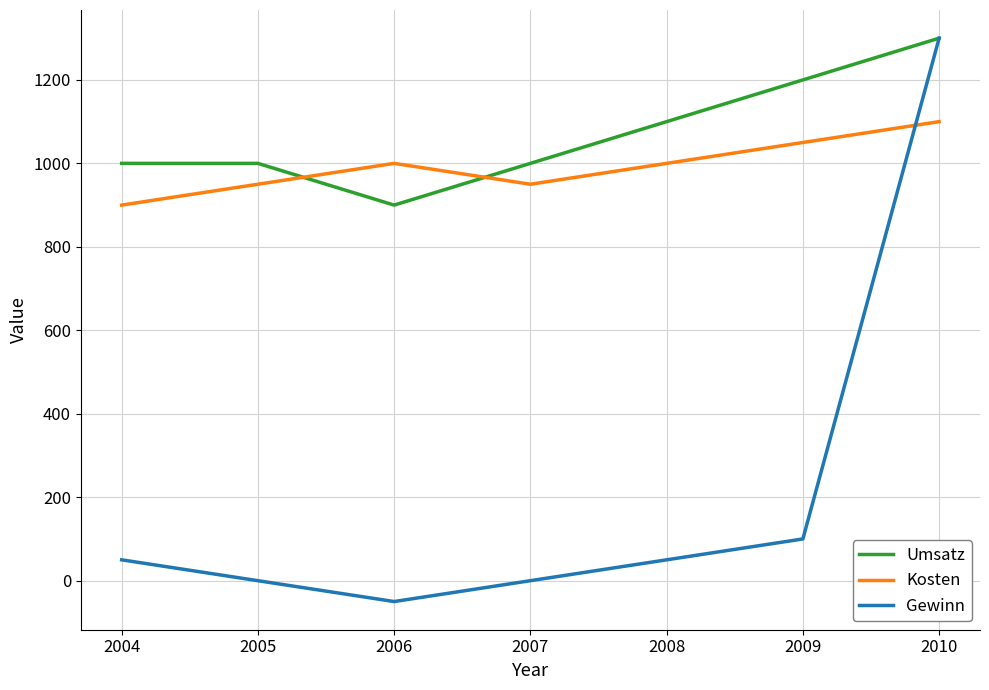

What is the difference between the maximum and minimum values in the Umsatz series?

400